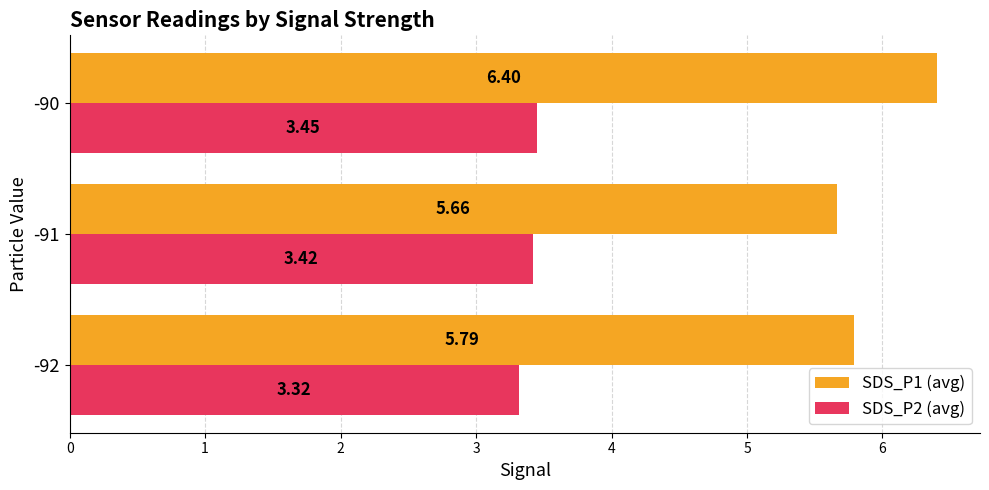

Count the SDS_P1 (avg) values in the range 5 to 6.

2